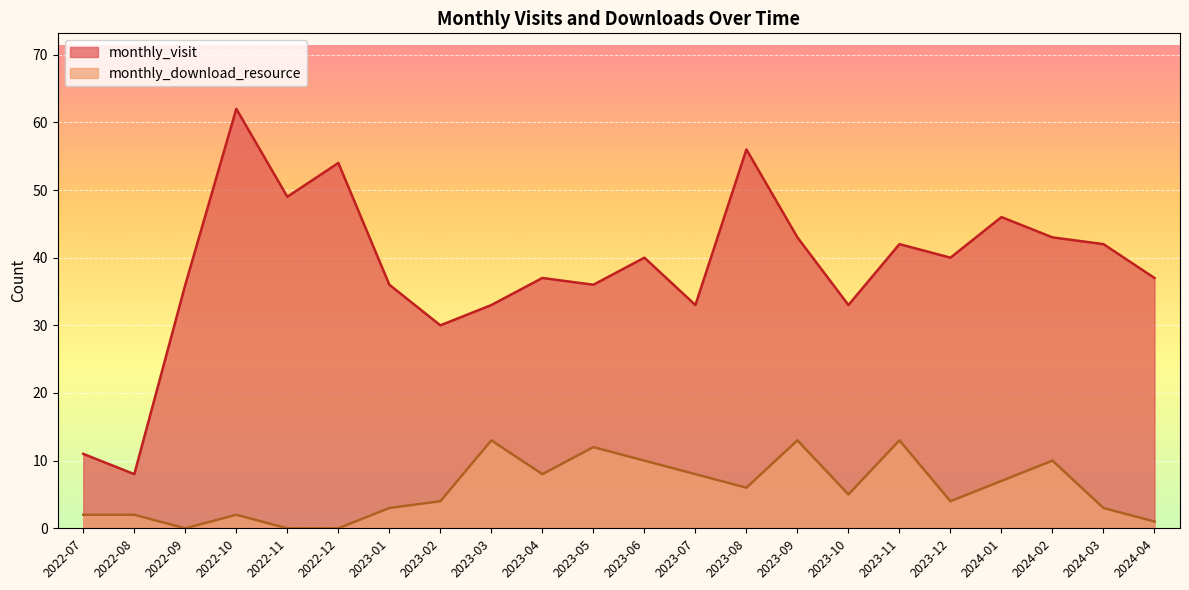

What is the approximate value of monthly_visit at 2023-05?

36